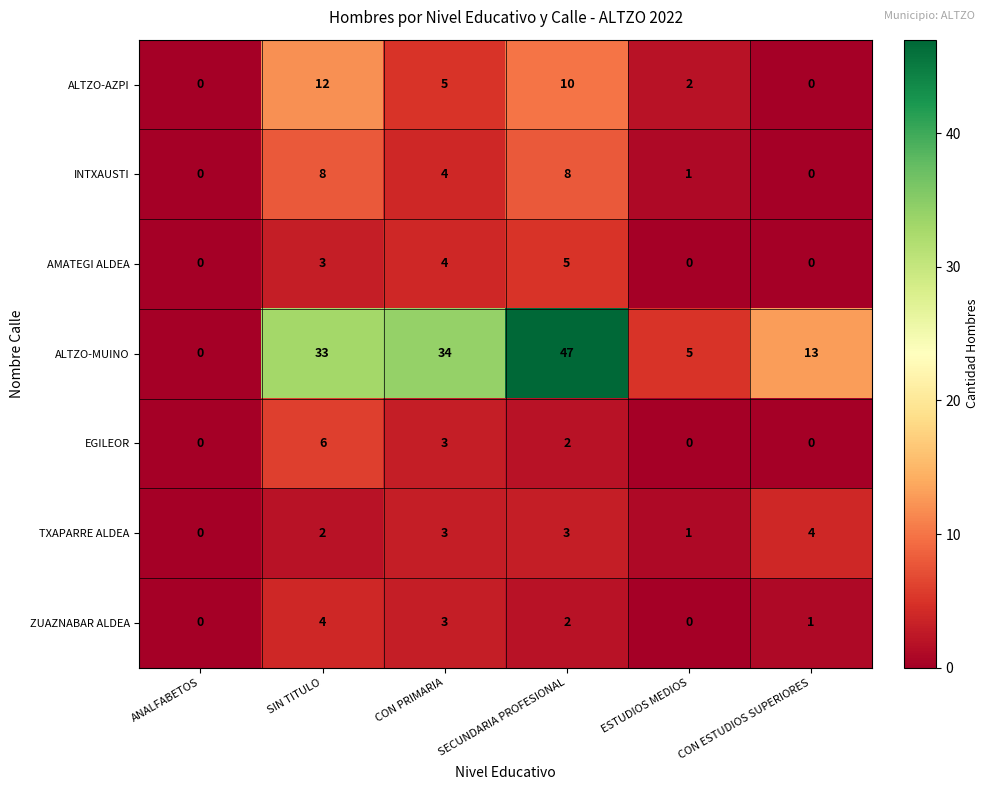

Which series has the largest range (max minus min)?

ALTZO-MUINO